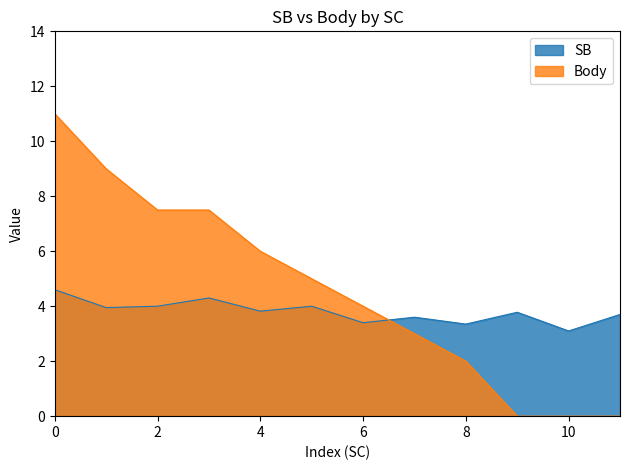

At 122, list the series in order from smallest to largest.

SB, Body